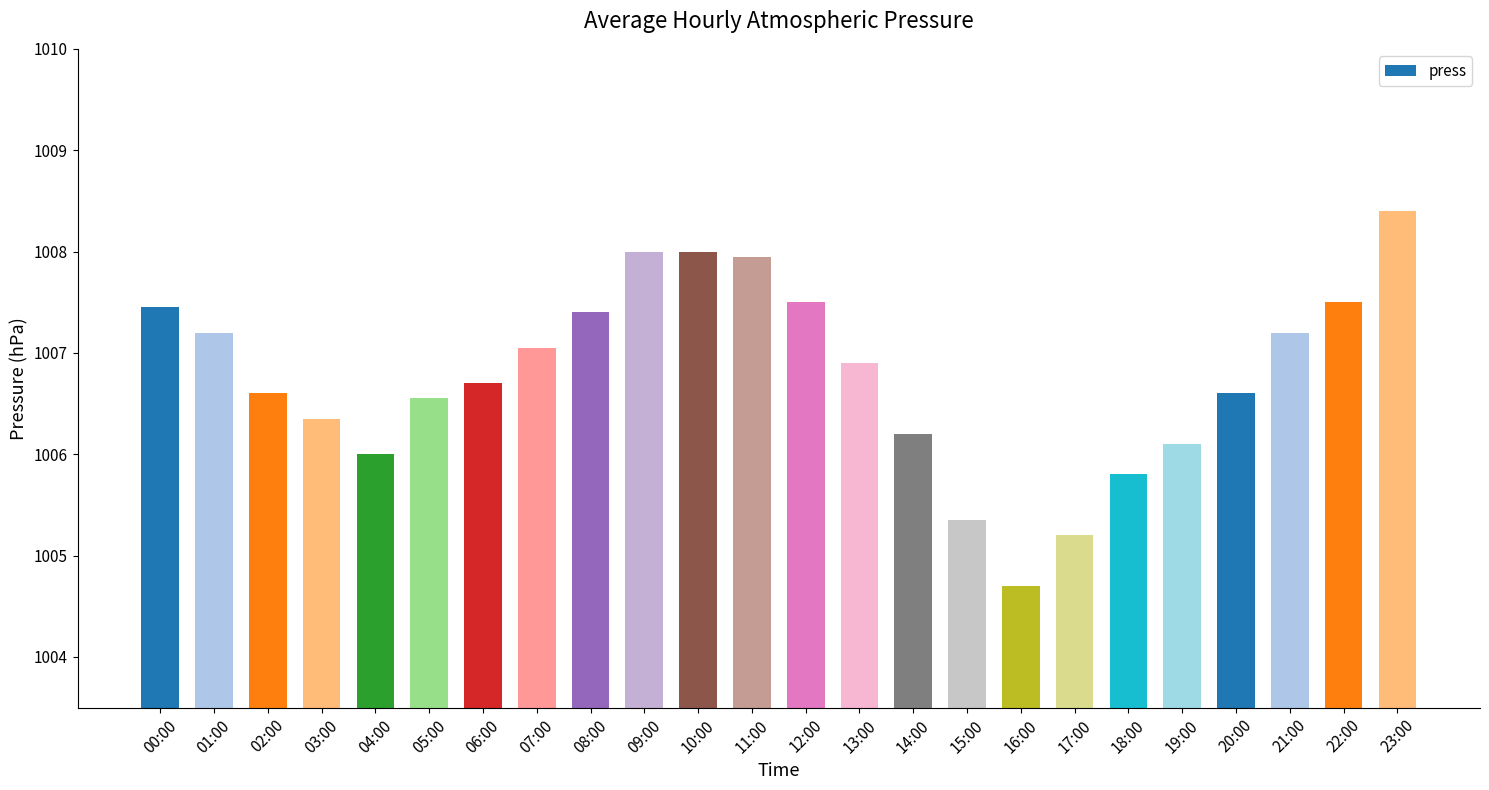

What is the smallest value displayed?

1004.7